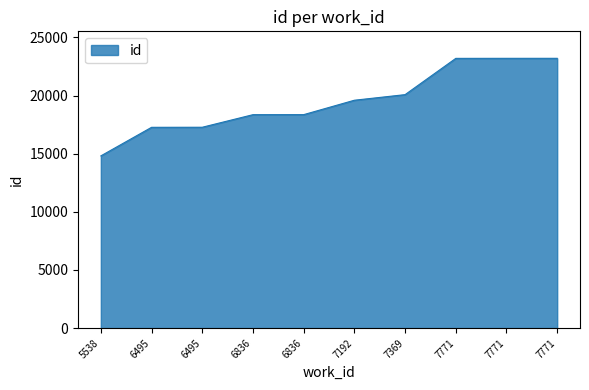

Between 6836 and 7192, which is larger?

7192